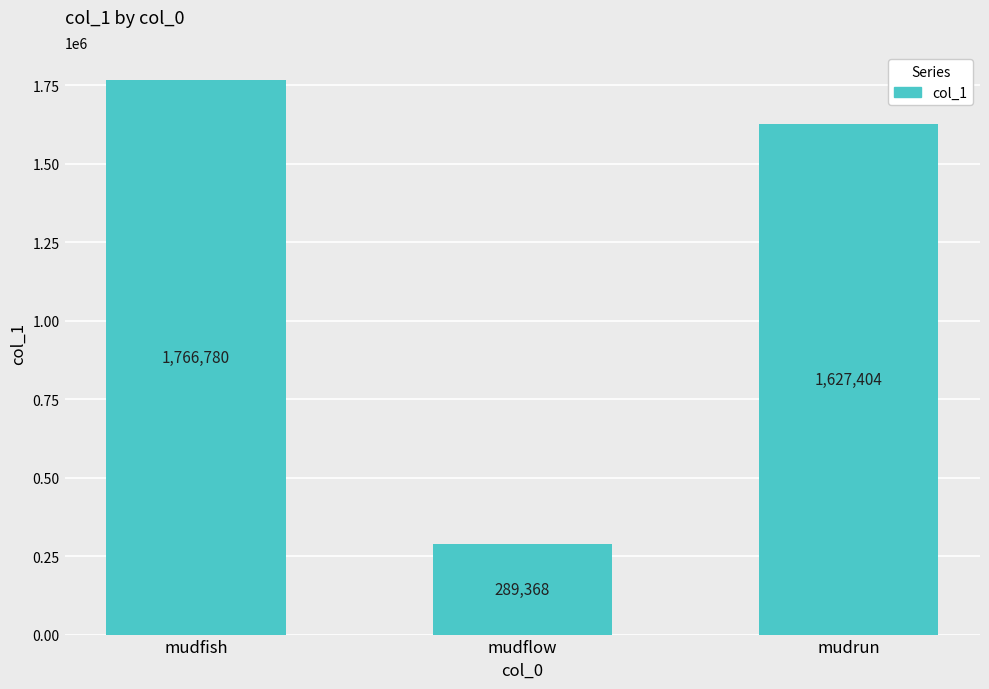

What is the sum of the values at mudflow and mudfish?

2056148